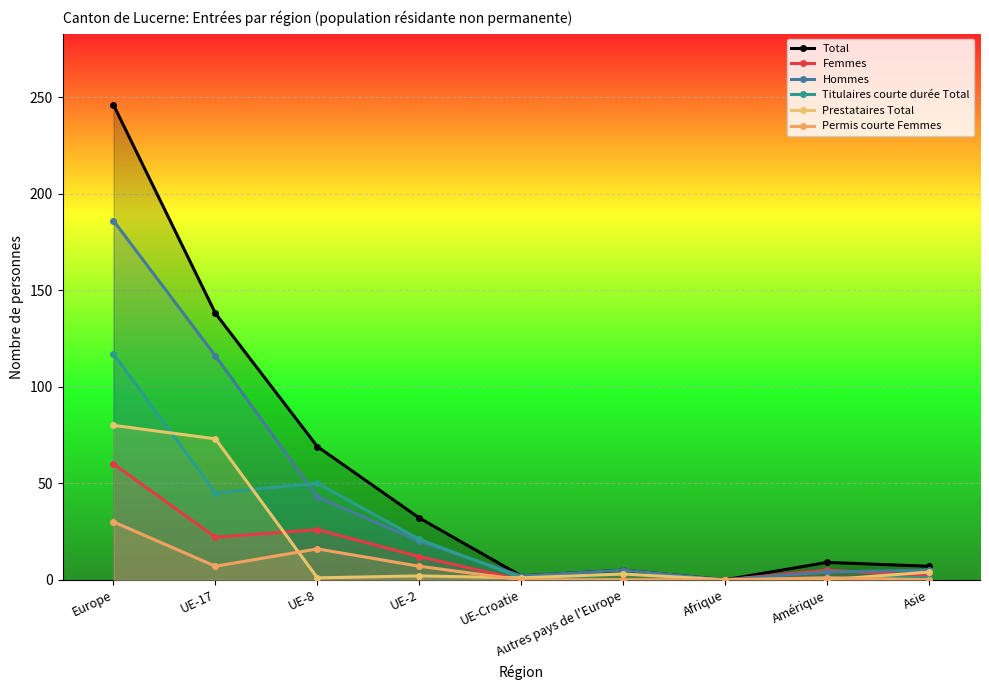

Between Autres pays de l'Europe and Amérique, which is larger?

Amérique